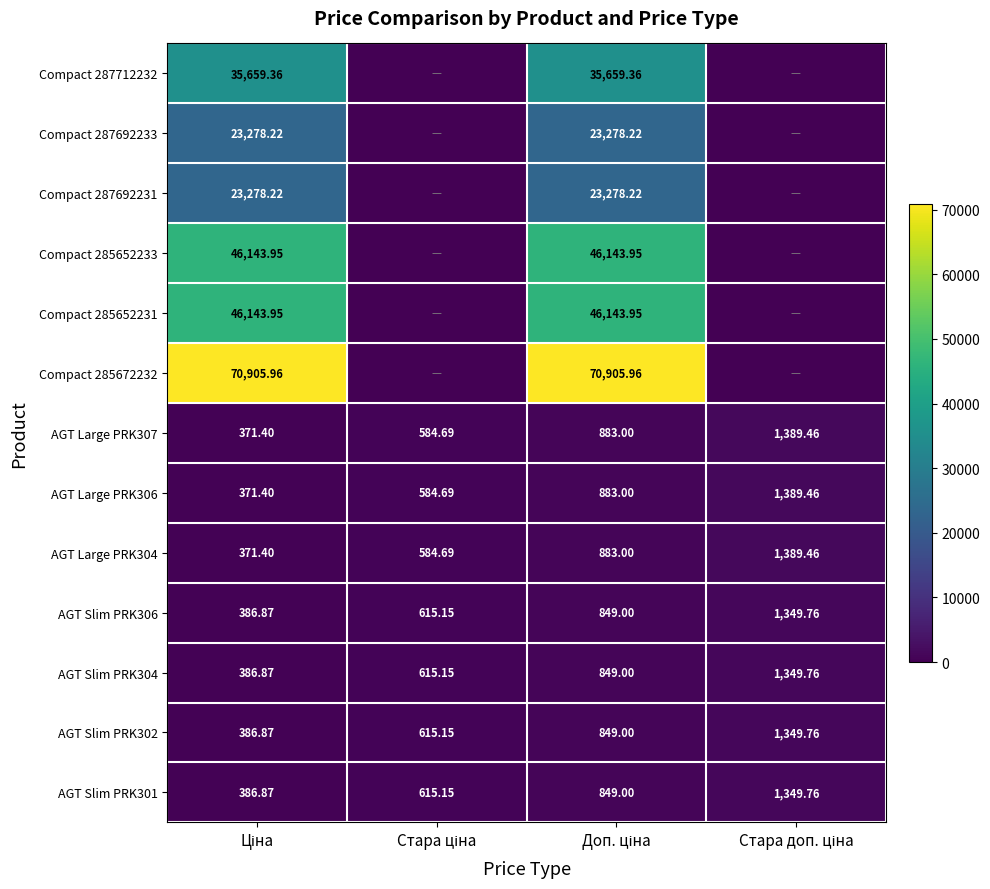

What is the difference between the AGT Slim PRK304 values at Ціна and Стара ціна?

228.3